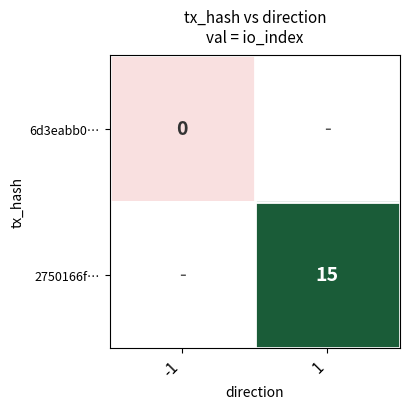

How many data points does each series have?

2